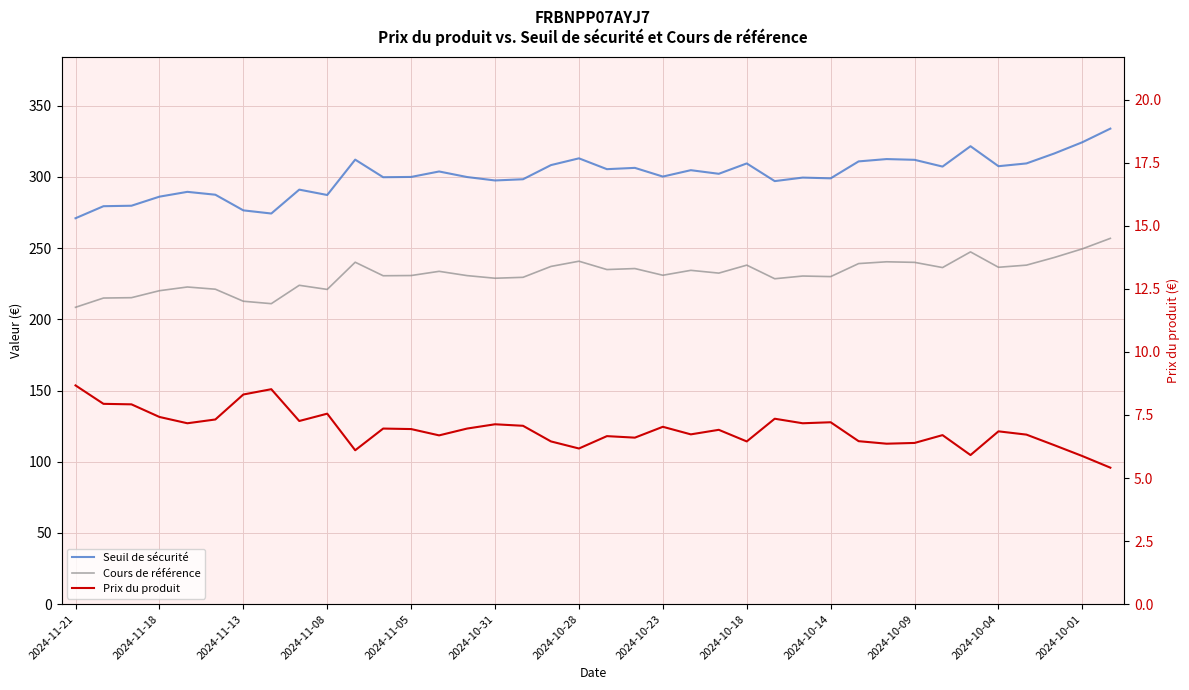

List the series in order of their peak value, lowest first.

Prix du produit, Cours de référence, Seuil de sécurité